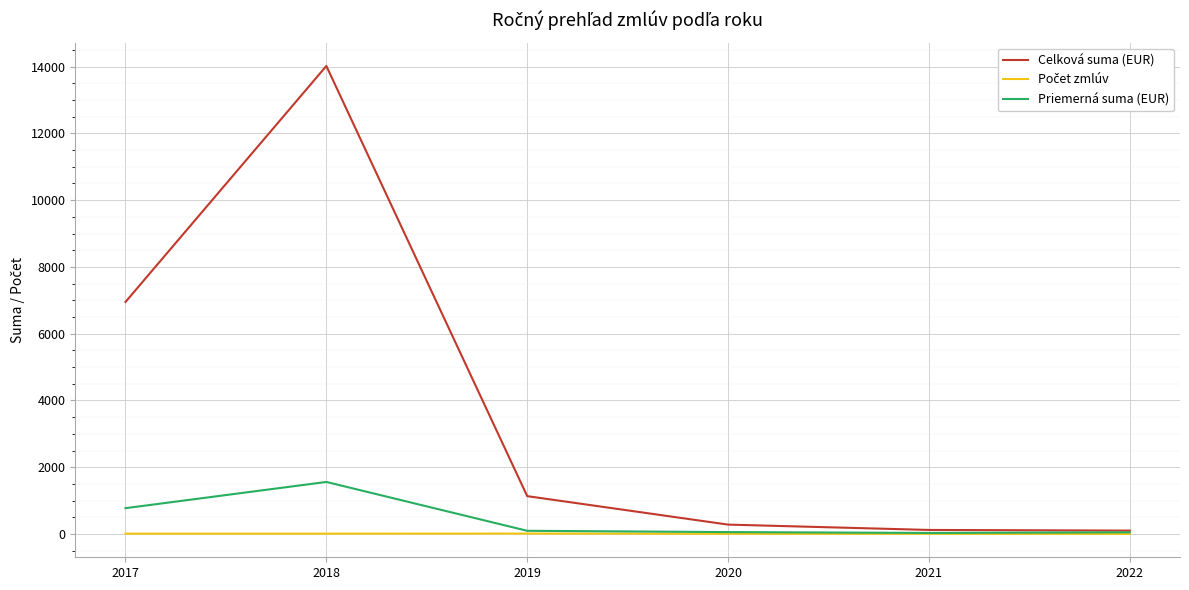

Which category has the highest value across all series?

2018